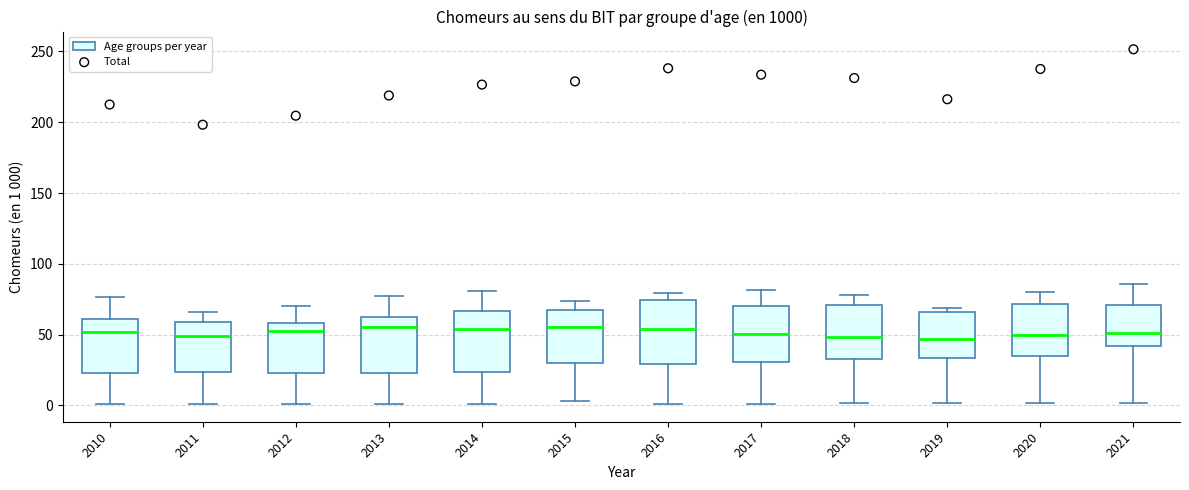

Reading left to right, transcribe this box plot: for each box, give where its median line is, the range the box spans, and where its two whiskers end, as read against the y-axis. The values are not printed on the chart, so give them approximately, as read against the axis.

2010: median 50, box 20 to 60, whiskers 0 to 75
2011: median 50, box 25 to 60, whiskers 0 to 65
2012: median 50, box 25 to 60, whiskers 0 to 70
2013: median 55, box 25 to 65, whiskers 0 to 75
2014: median 55, box 25 to 65, whiskers 0 to 80
2015: median 55, box 30 to 65, whiskers 5 to 75
2016: median 55, box 30 to 75, whiskers 0 to 80
2017: median 50, box 30 to 70, whiskers 0 to 80
2018: median 50, box 35 to 70, whiskers 0 to 80
2019: median 45, box 35 to 65, whiskers 0 to 70
2020: median 50, box 35 to 70, whiskers 0 to 80
2021: median 50, box 40 to 70, whiskers 0 to 85